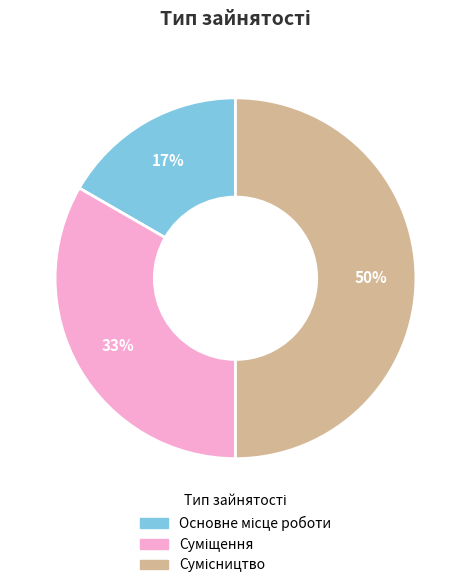

To the nearest percent, what is the average slice percentage?

33%